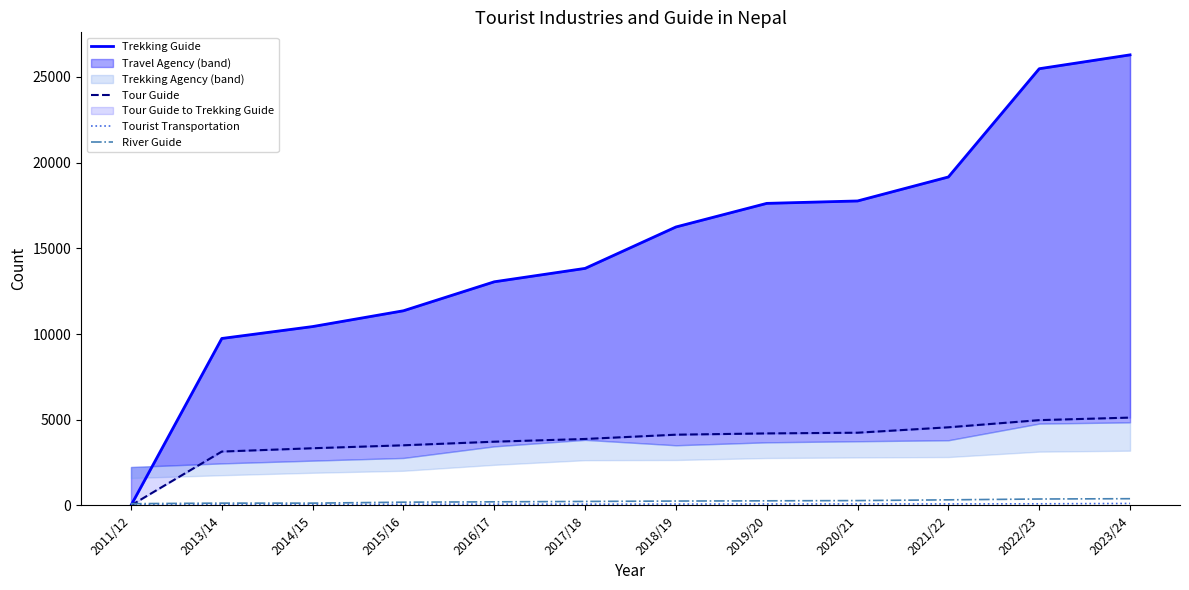

What is the label of the 9th point from the right?

2015/16